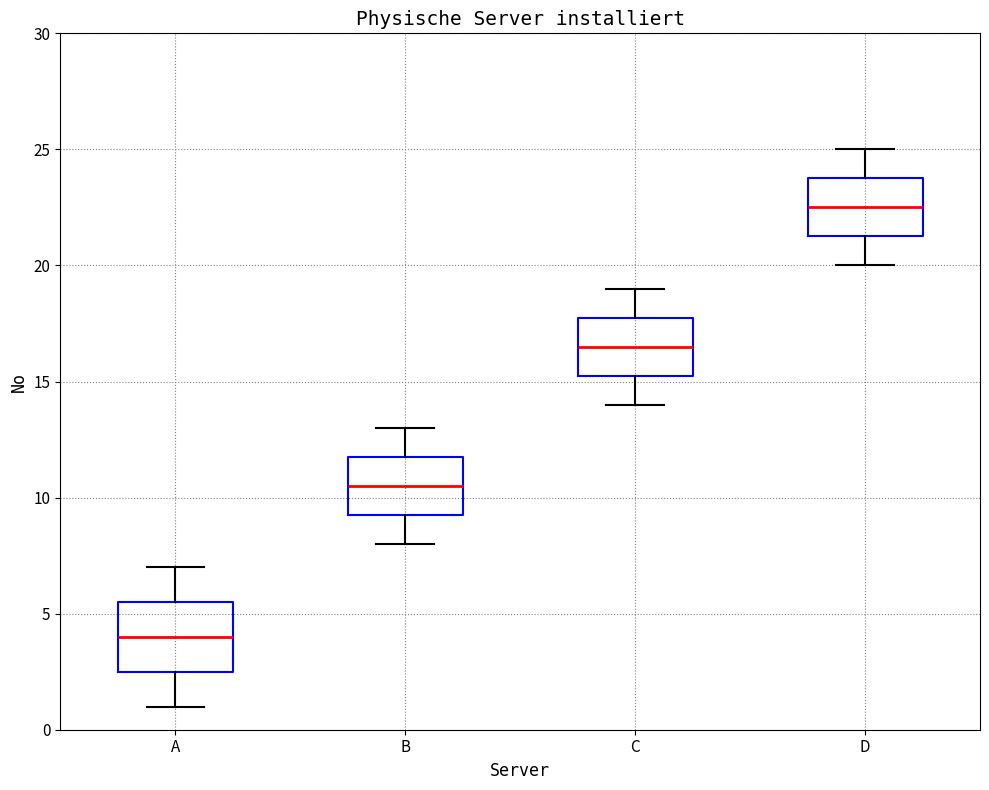

Reading left to right, read every box against the y-axis: the position of its median line, the range the box covers, and the ends of its whiskers. The values are not printed on the chart, so give them approximately, as read against the axis.

A: median 4.0, box 2.5 to 5.5, whiskers 1.0 to 7.0
B: median 10.5, box 9.5 to 12.0, whiskers 8.0 to 13.0
C: median 16.5, box 15.5 to 18.0, whiskers 14.0 to 19.0
D: median 22.5, box 21.5 to 24.0, whiskers 20.0 to 25.0